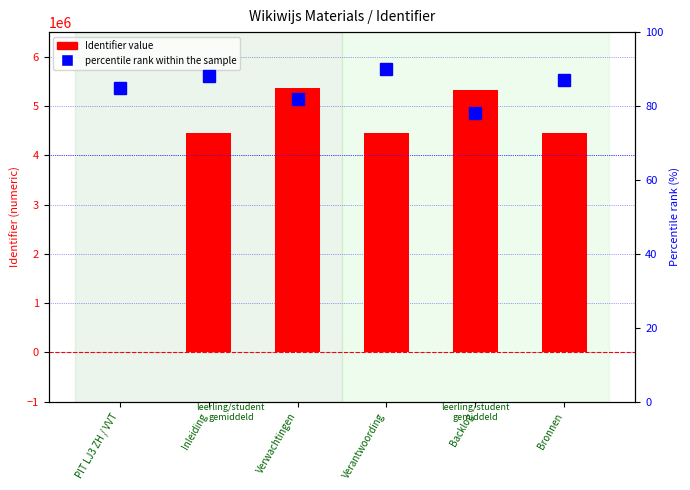

At which category is the sum across all series the highest?

Verwachtingen